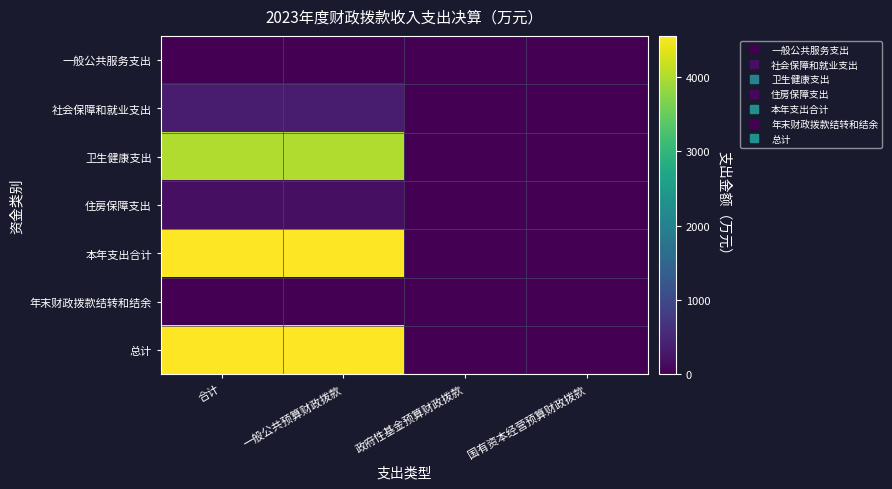

Rank the series at 一般公共预算财政拨款 from lowest to highest value.

一般公共服务支出, 年末财政拨款结转和结余, 住房保障支出, 社会保障和就业支出, 卫生健康支出, 本年支出合计, 总计